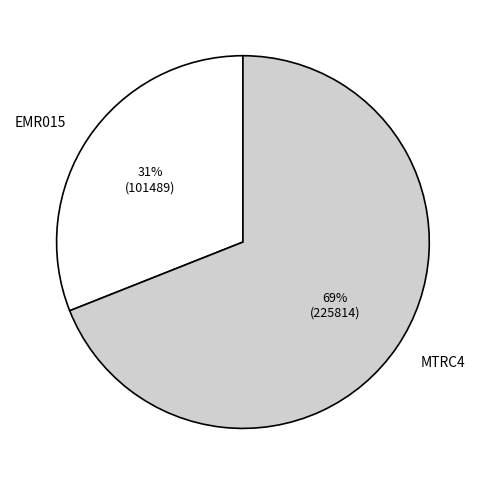

What is the ratio of the value at MTRC4 to the value at EMR015?

2.2